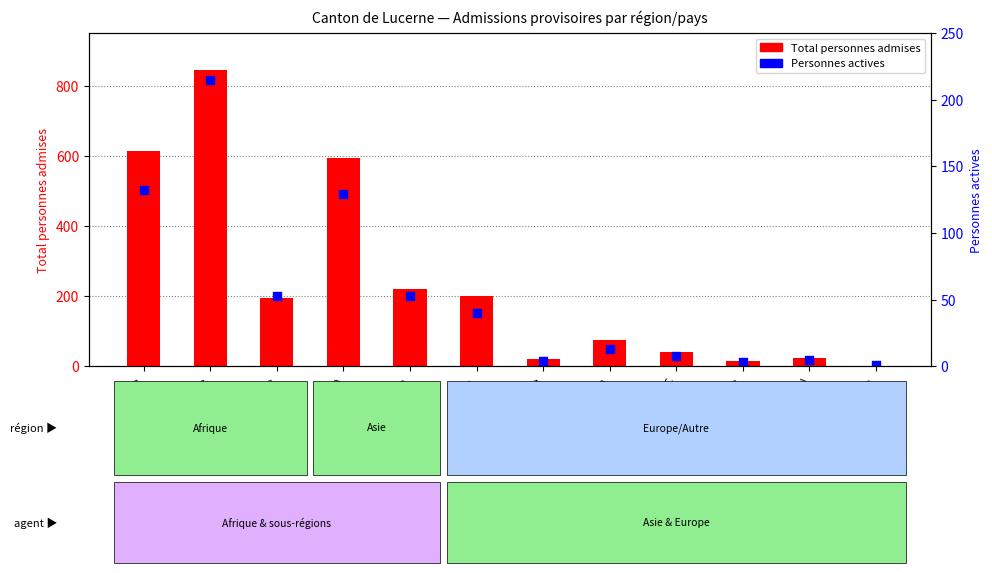

At which category is the sum across all series the highest?

Asie